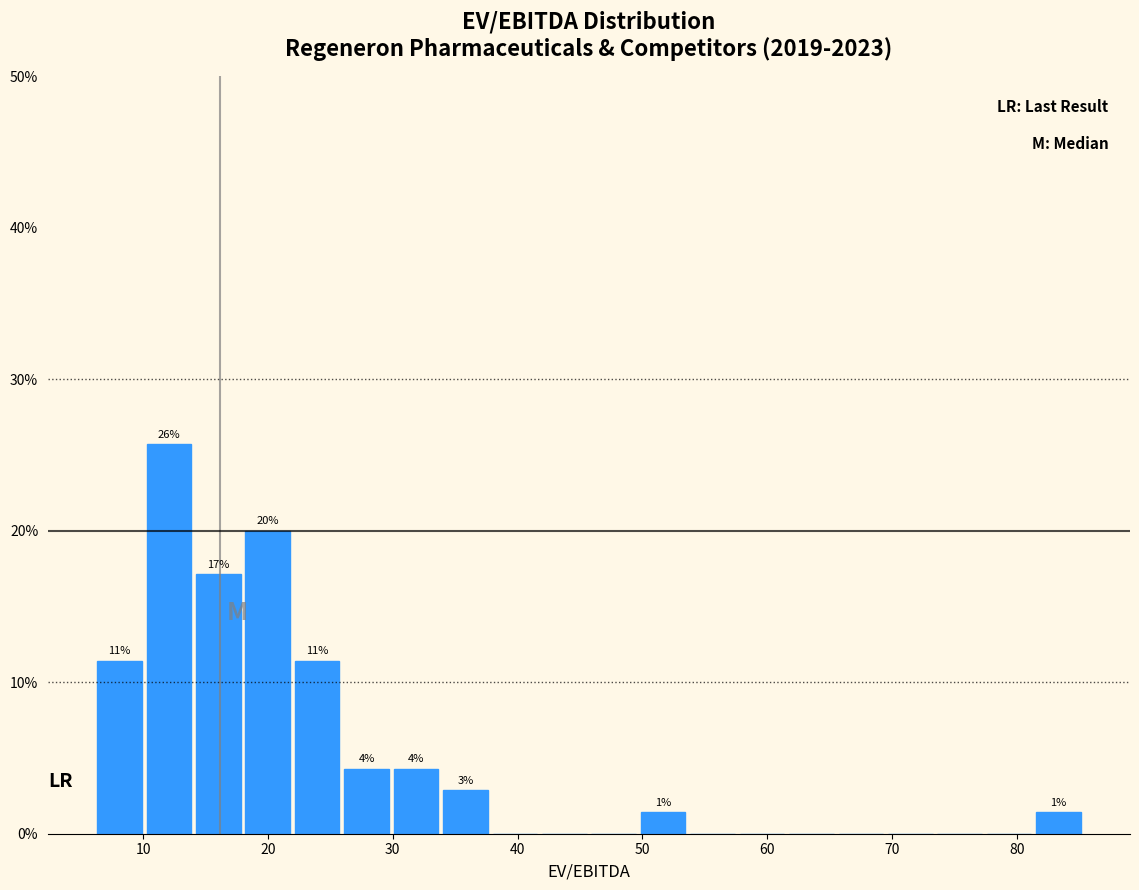

Around what value on the x-axis is the tallest bar? Give the approximate position of its centre, as read against the axis.

12